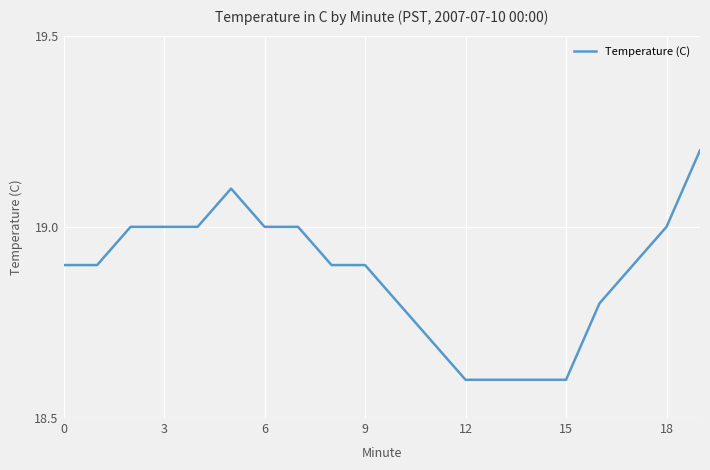

What is the smallest value displayed?

18.6